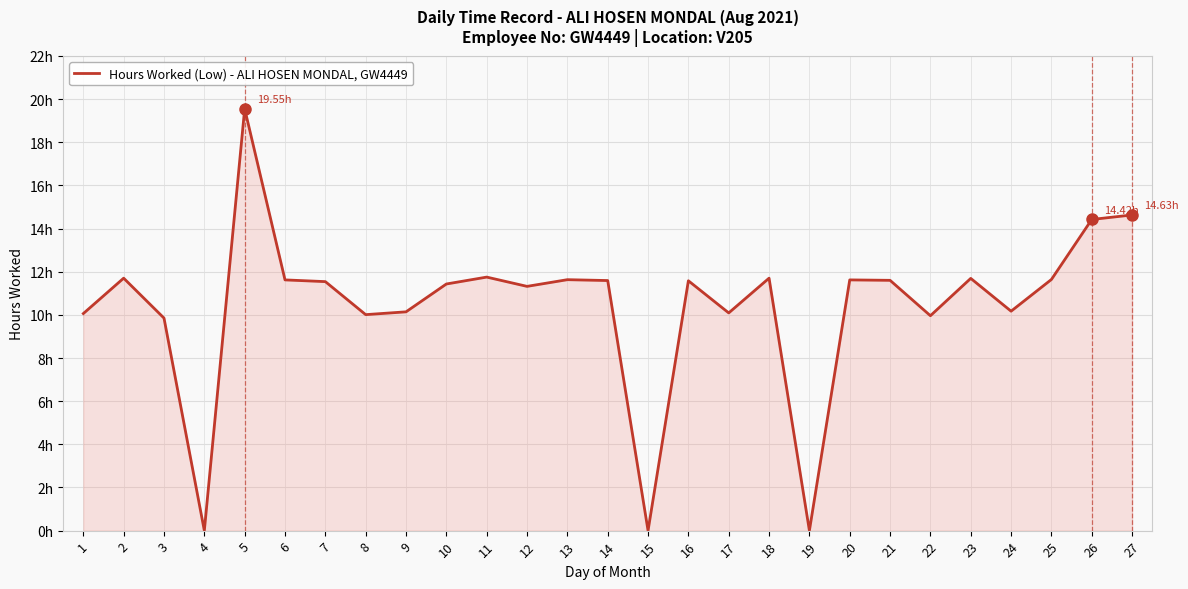

Is this an area chart (filled region under the line)?

Yes